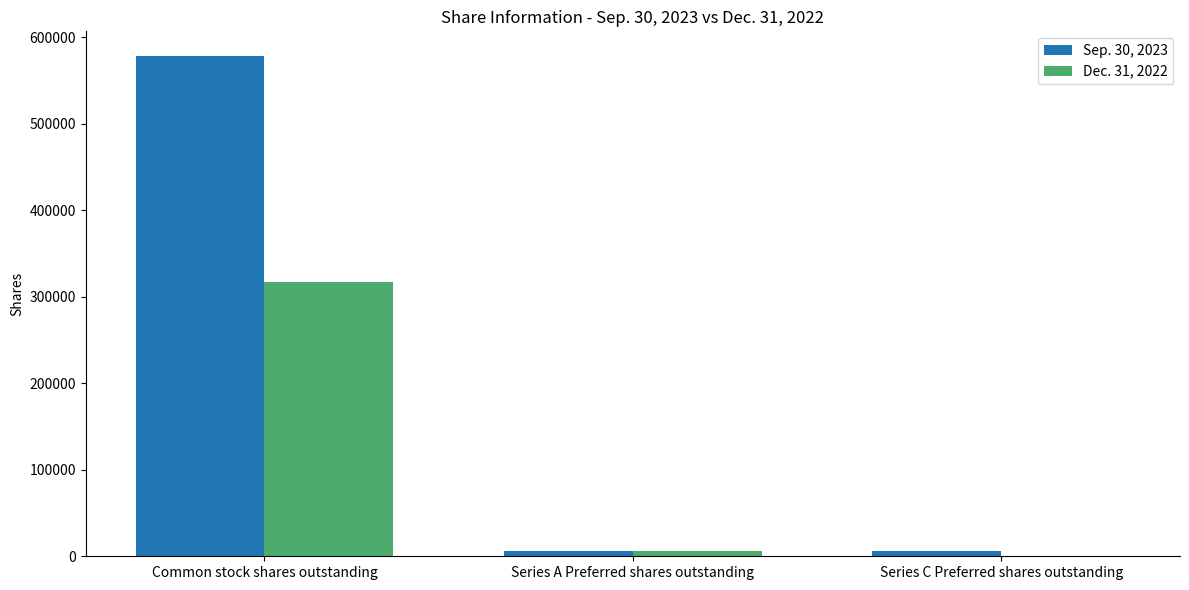

At which label does Dec. 31, 2022 first exceed 6300?

Common stock shares outstanding